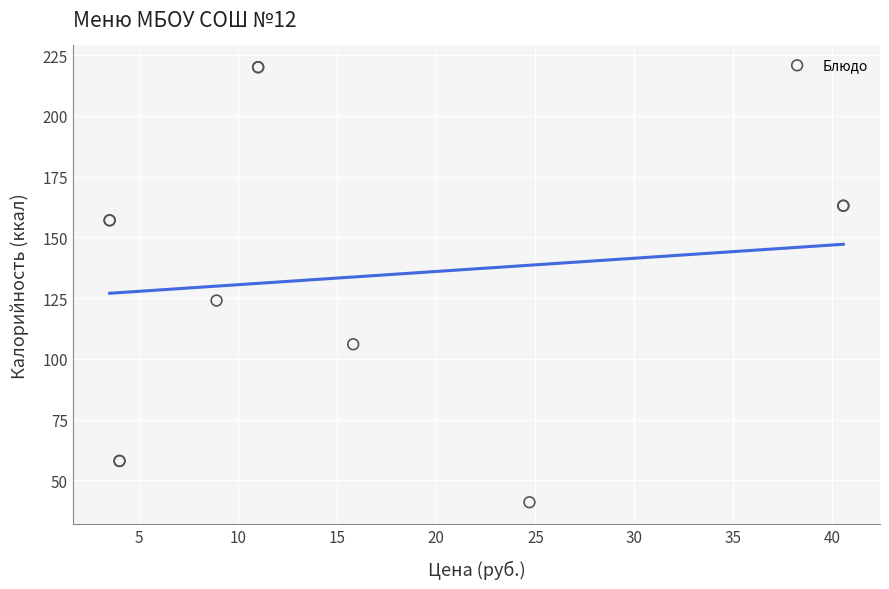

What Y value in the scatter plot is closest to 130?

124